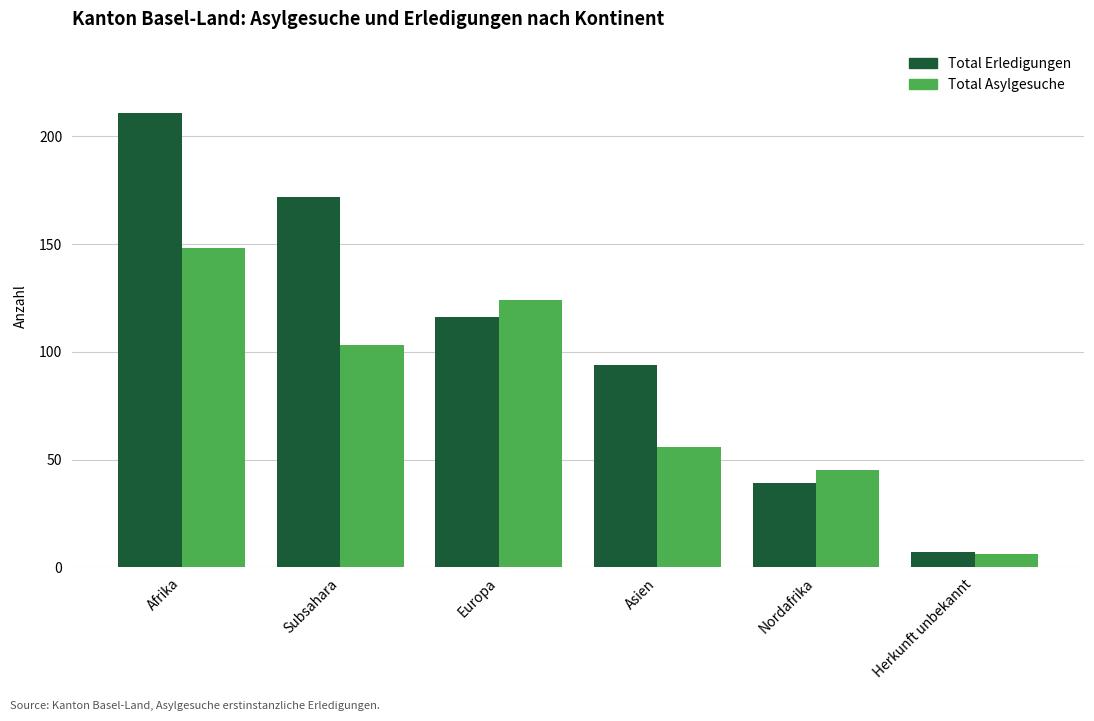

List the labels in order of Total Erledigungen value, largest first.

Afrika, Subsahara, Europa, Asien, Nordafrika, Herkunft unbekannt